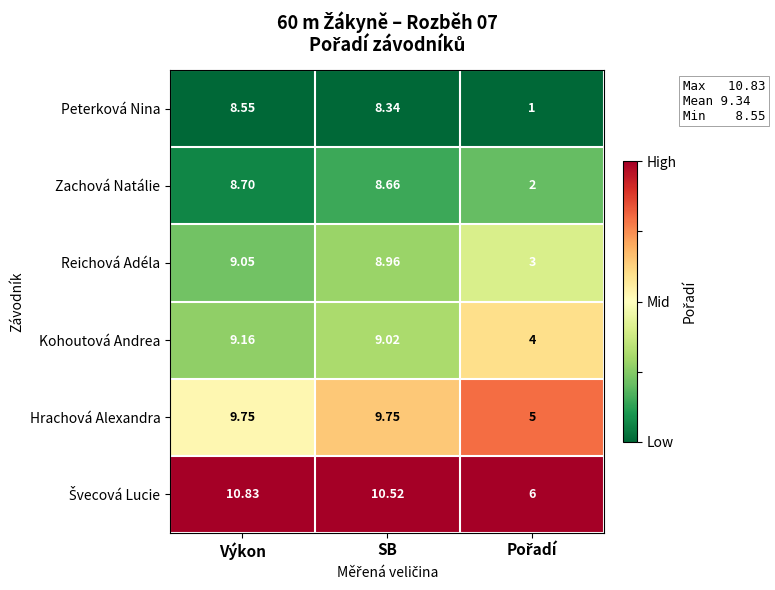

At which category is the sum across all series the highest?

Výkon